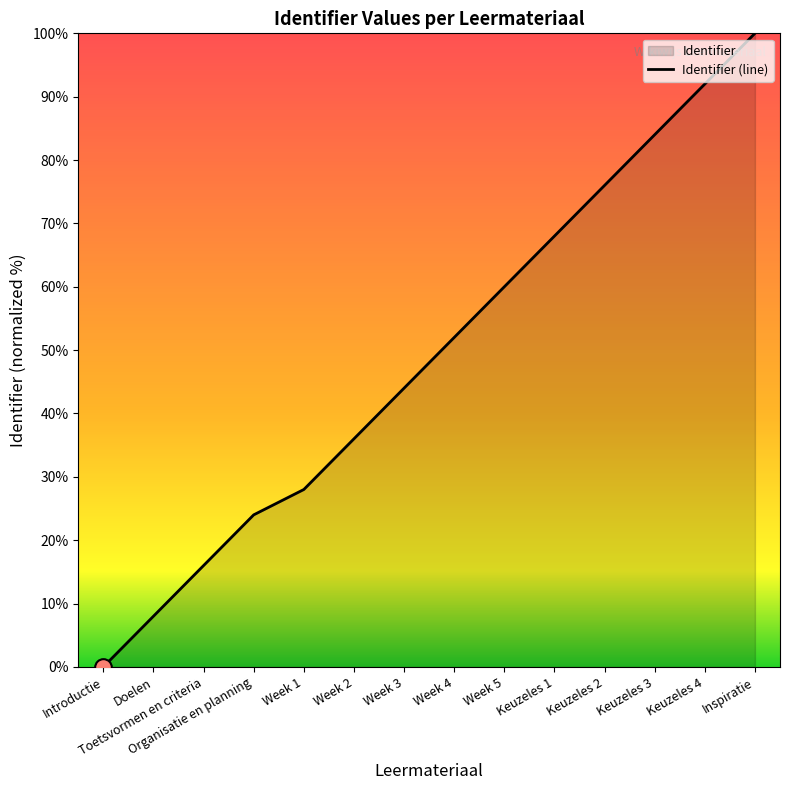

Where does the data first go above 52?

Week 5